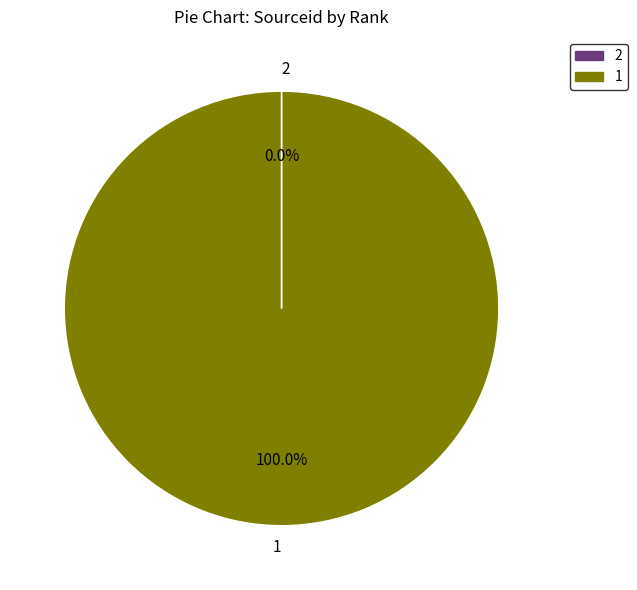

Is there any slice that represents more than half of the pie?

Yes